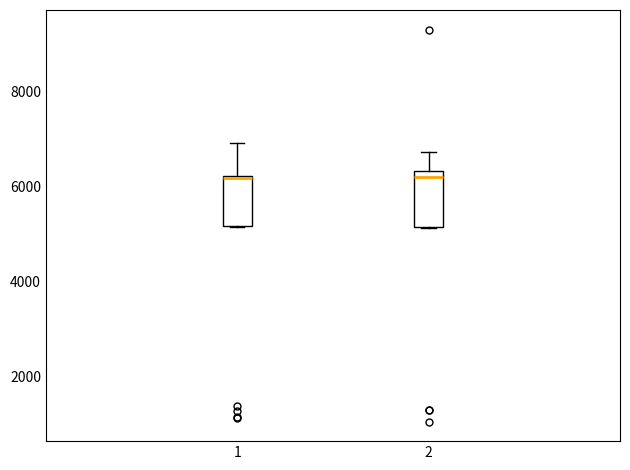

Where does the upper whisker of the box at x = 1 end on the y-axis? The values are not printed on the chart, so give them approximately, as read against the axis.

7000